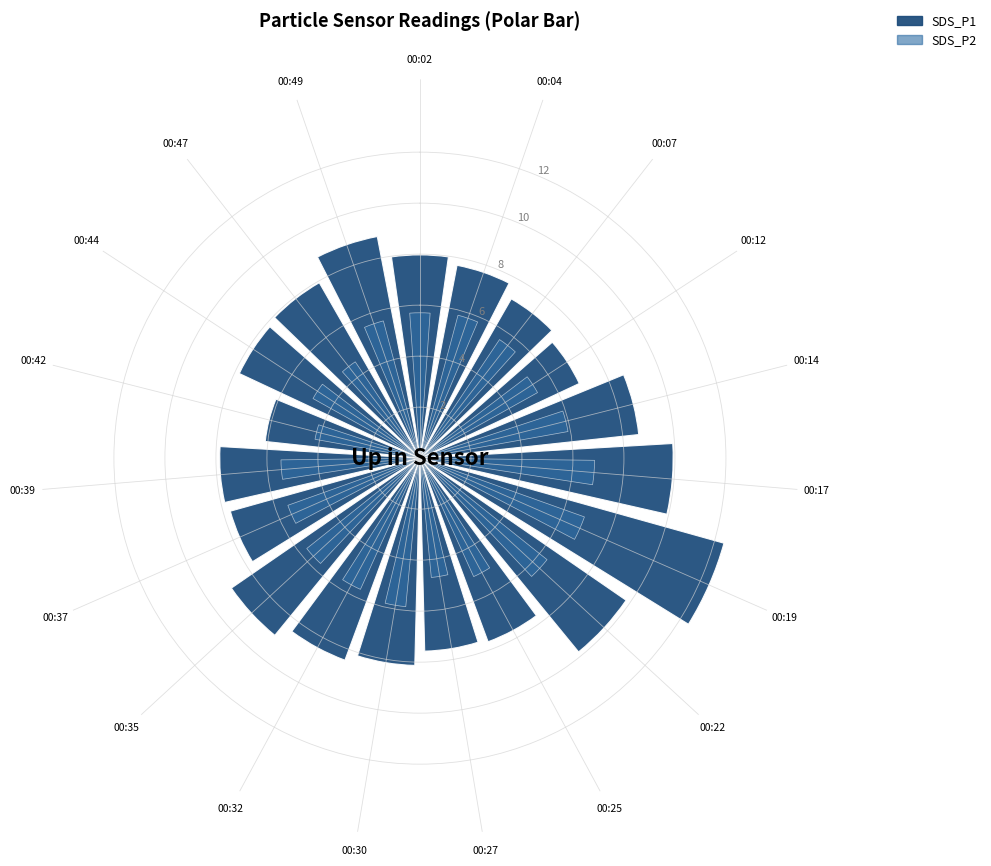

Rank the categories by SDS_P1 value from highest to lowest.

00:19, 00:17, 00:22, 00:35, 00:49, 00:14, 00:32, 00:30, 00:02, 00:47, 00:39, 00:44, 00:37, 00:04, 00:25, 00:27, 00:07, 00:12, 00:42